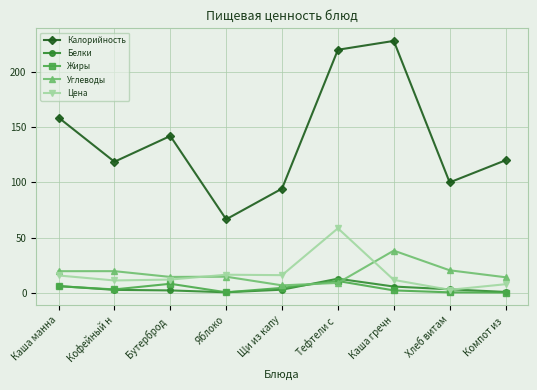

The Углеводы series shows 14.7 at Яблоко. True or false?

True